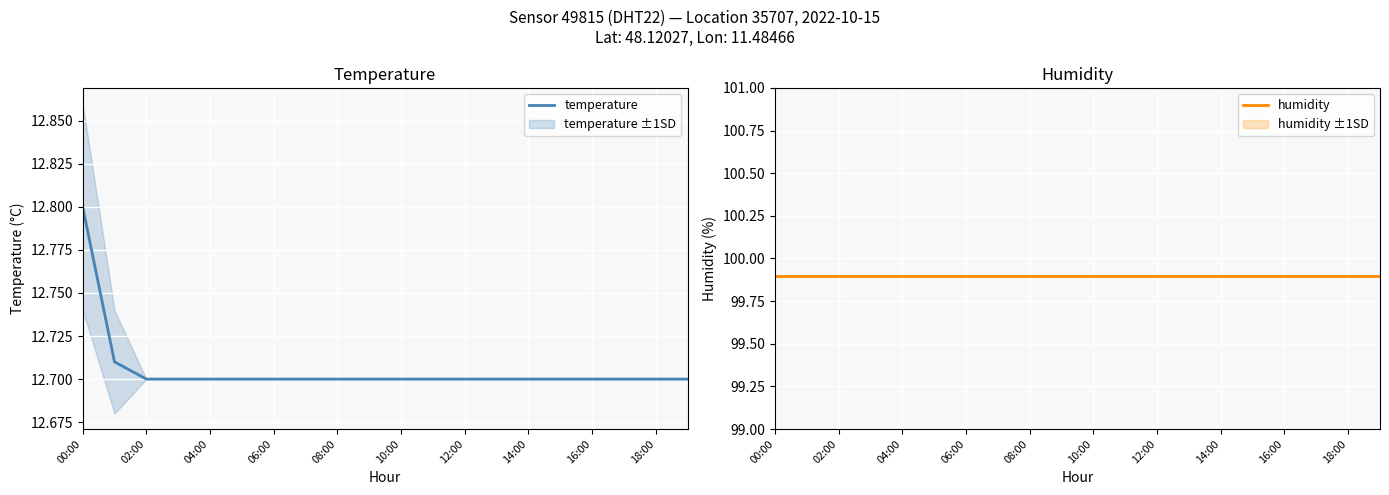

What is the highest value of the temperature series?

12.8